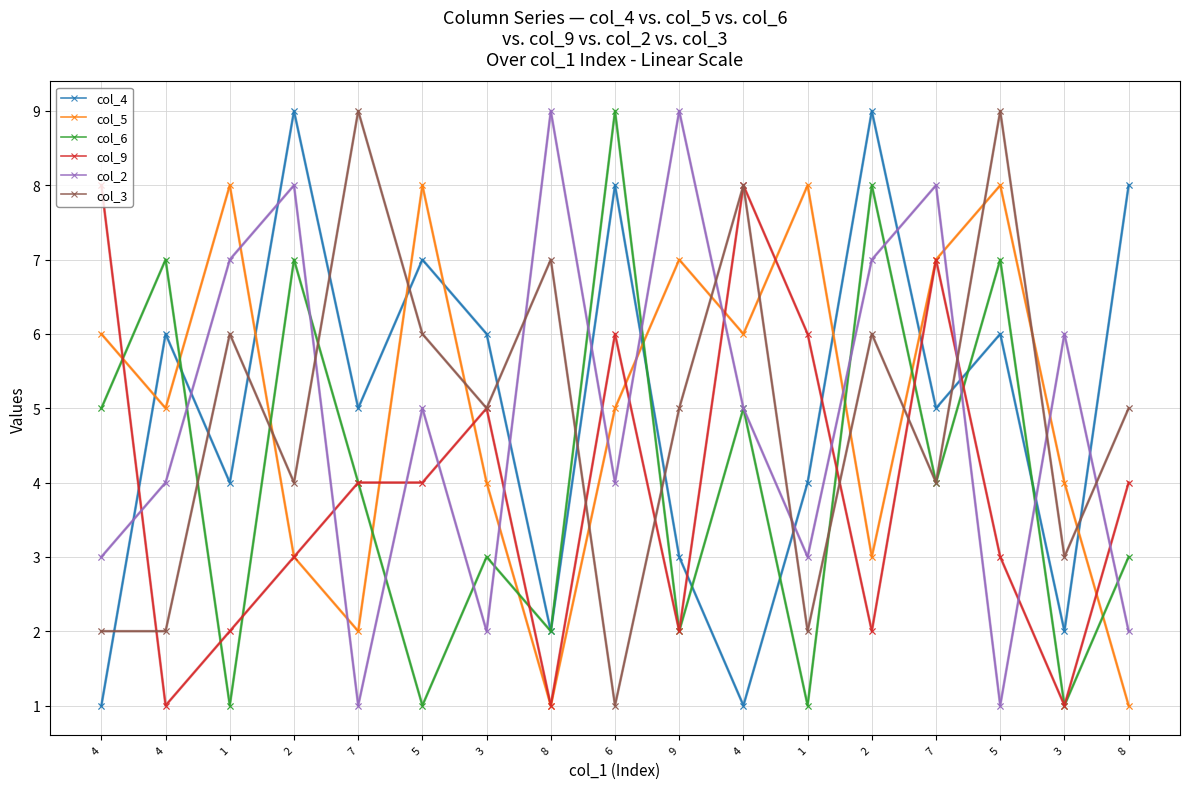

Is this an area chart (filled region under the line)?

No